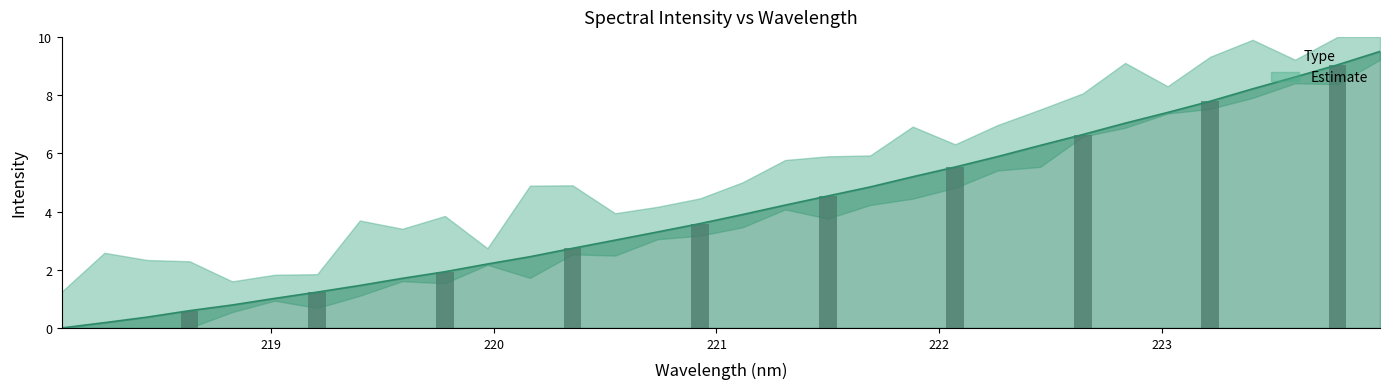

Count the number of data series in this chart.

1